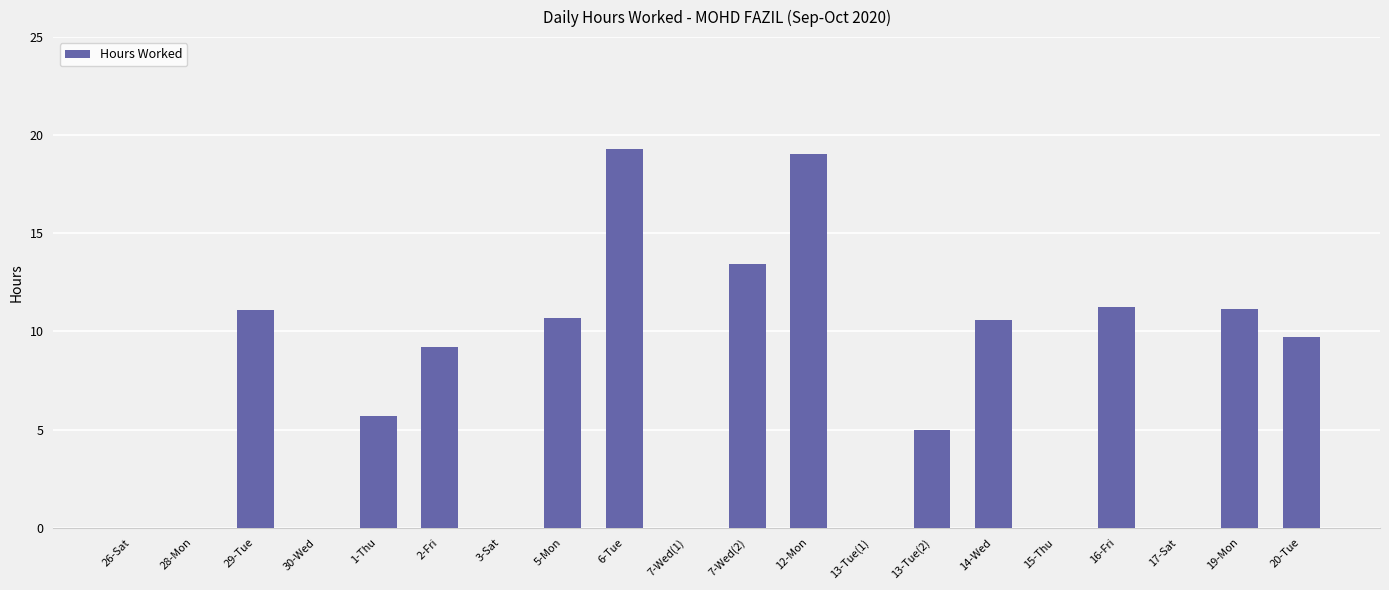

How many series are shown in this chart?

1